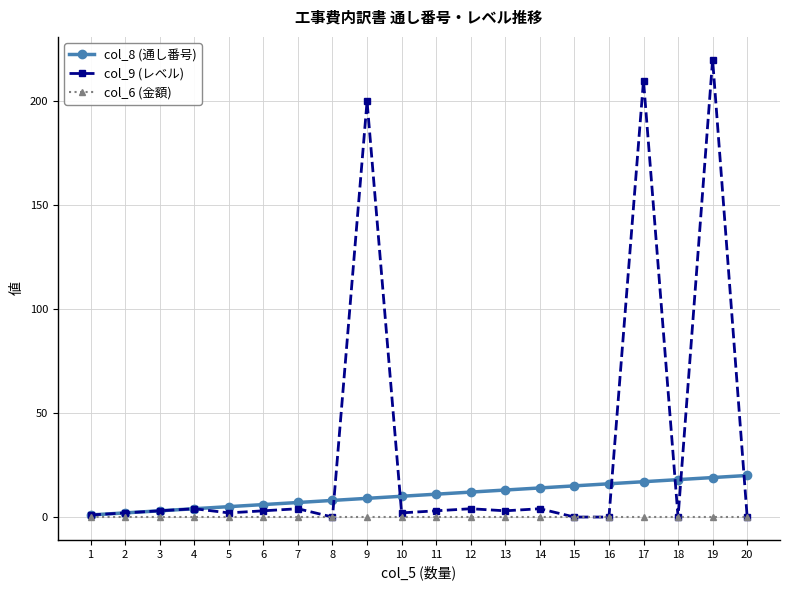

Is the value of col_8 (通し番号) at 13 greater than the value of col_9 (レベル) at 14?

Yes